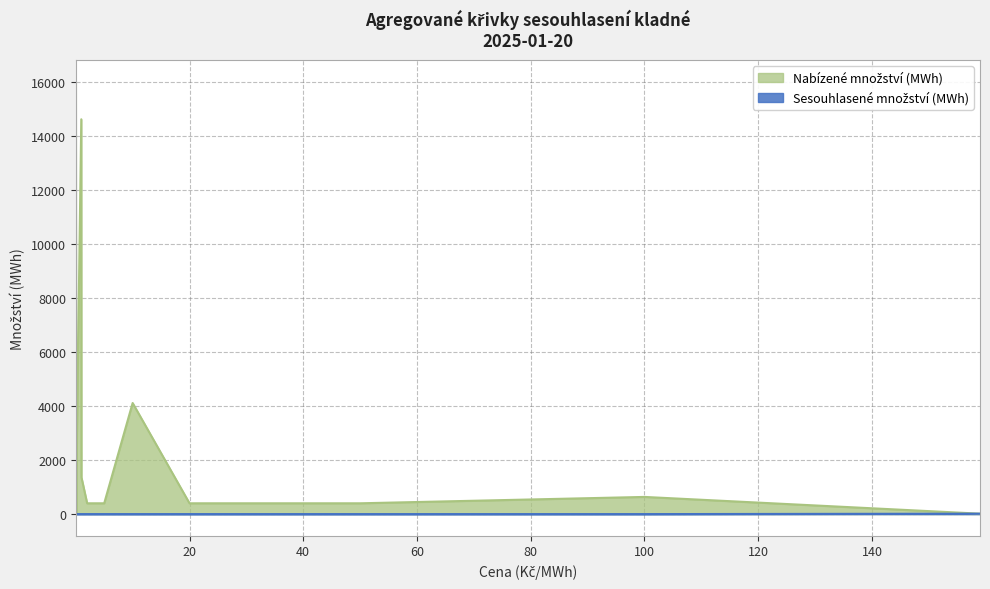

Reading left to right, transcribe all the data shown in this chart.

Nabízené množství (MWh): 16011.8	35.8	1378.5	14618.8	1359.5	400.0	400.0	4113.4	400.0	400.0	636.0	15.6
Sesouhlasené množství (MWh): 40.4	0.0	0.0	0.0	0.0	0.0	0.0	0.0	0.0	0.0	0.0	15.6